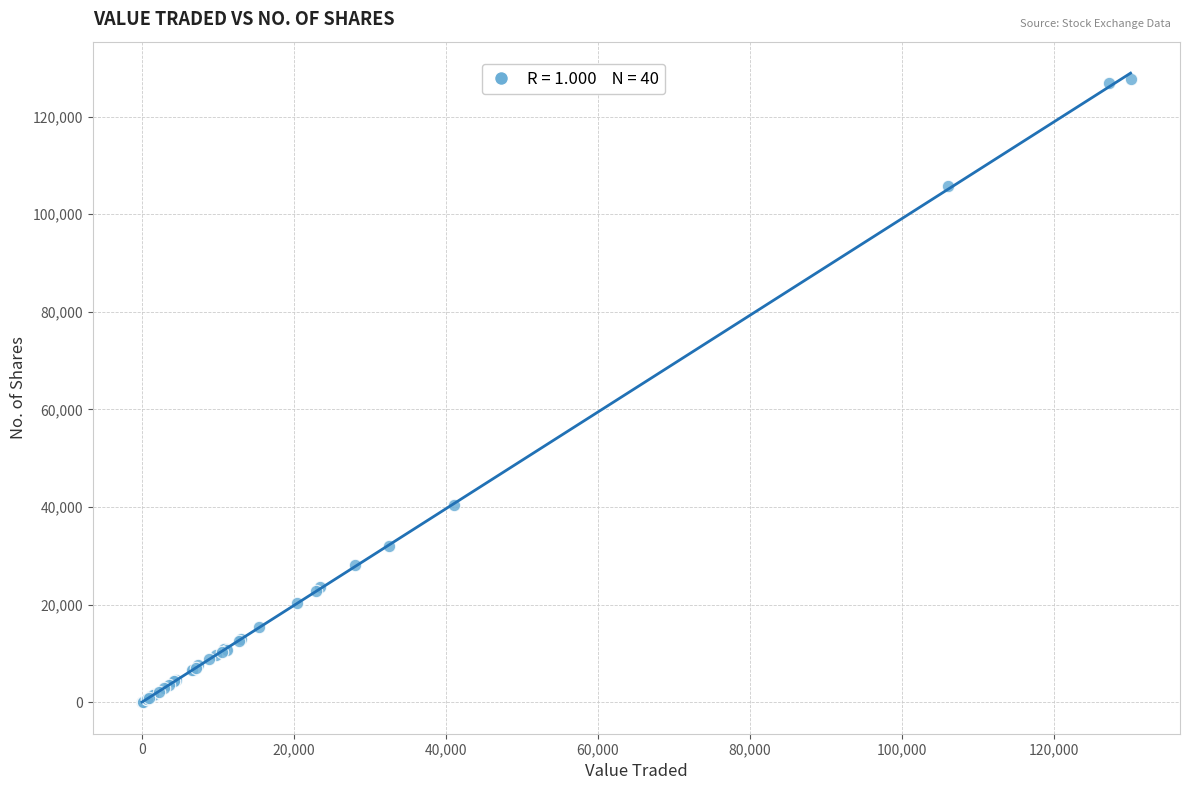

What Y value in the scatter plot is closest to 63836?

40478